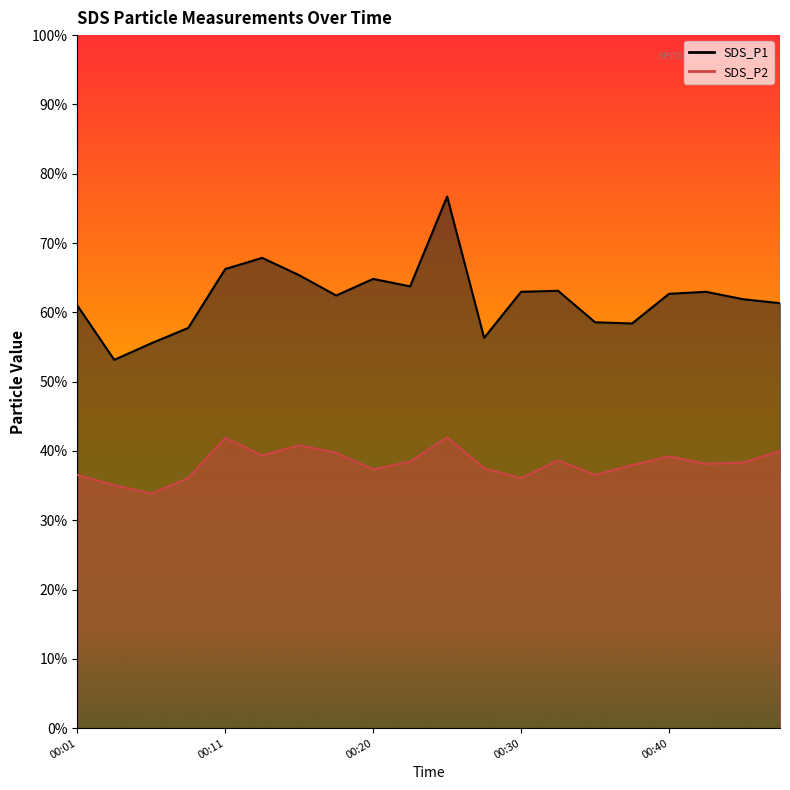

True or false: SDS_P2 and SDS_P1 intersect in this chart.

False